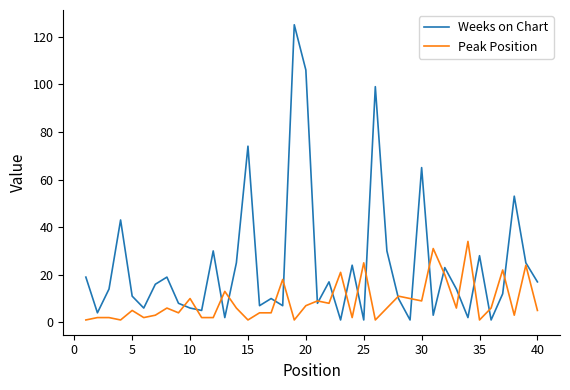

Which series has the largest range (max minus min)?

Weeks on Chart